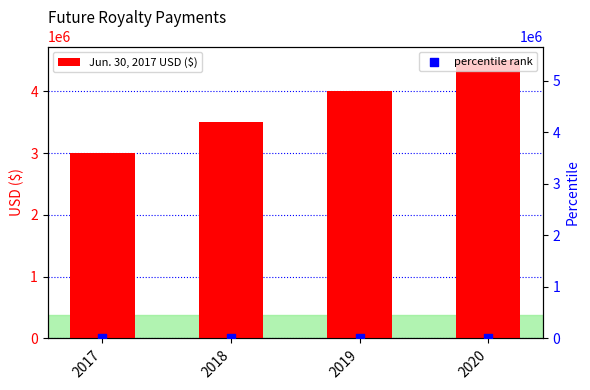

At how many categories does at least one series exceed 98211?

4